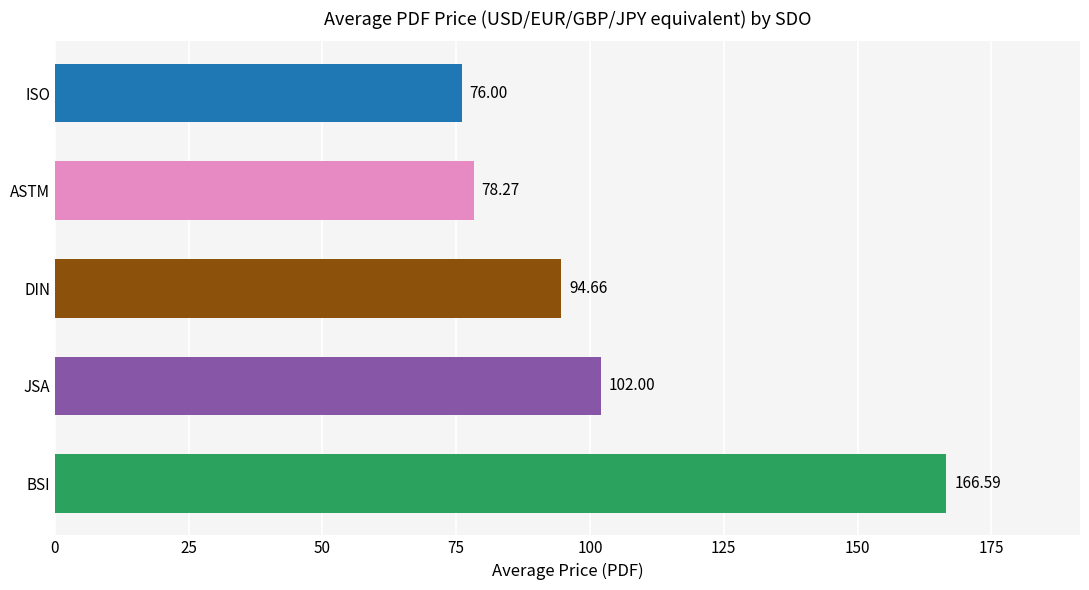

Are the bars horizontal?

Yes